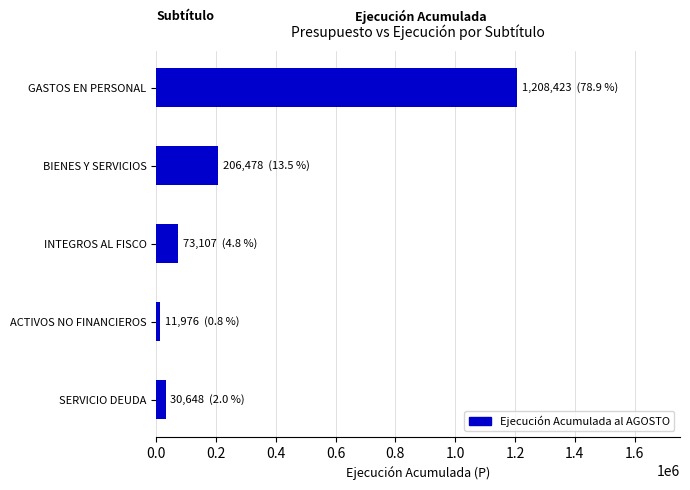

True or false: the data shows 1208423 at GASTOS EN PERSONAL.

True